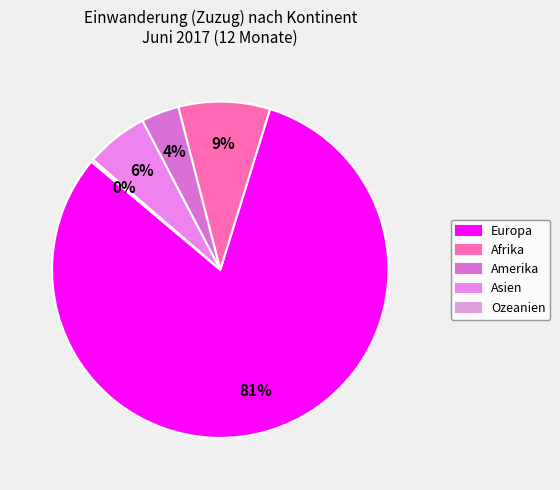

Does Europa represent more than half of the total?

Yes